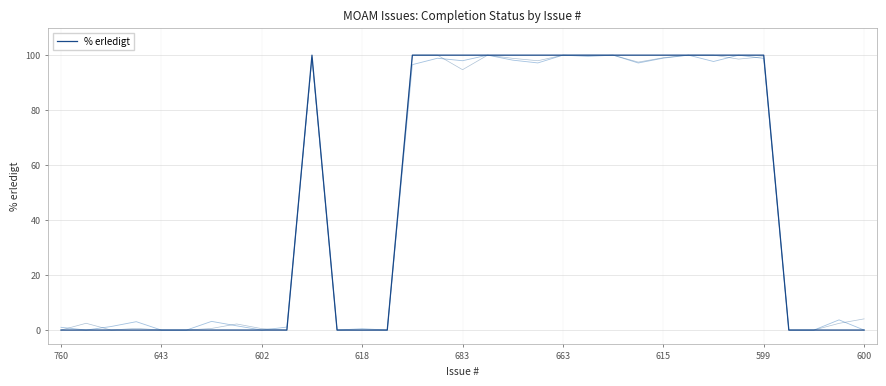

How many positive values are there?

16